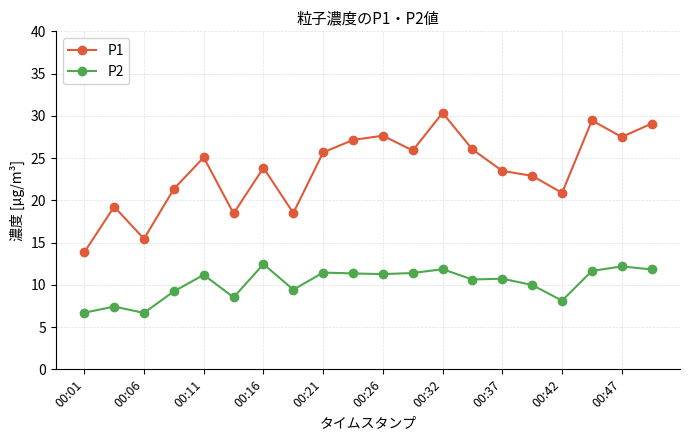

What is the sum of all P2 values?

204.1